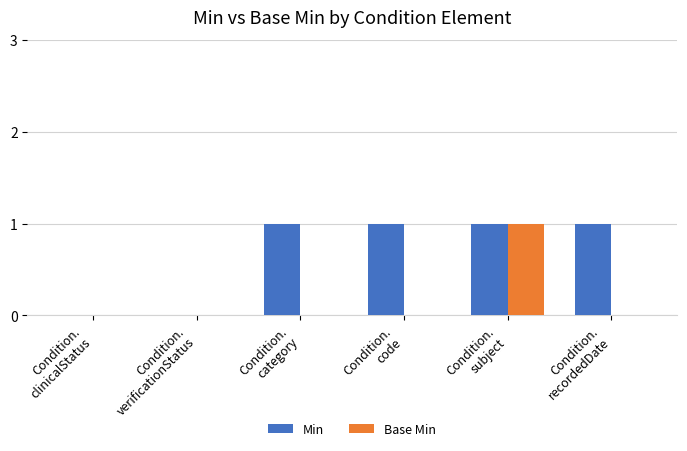

How many data points does each series have?

6